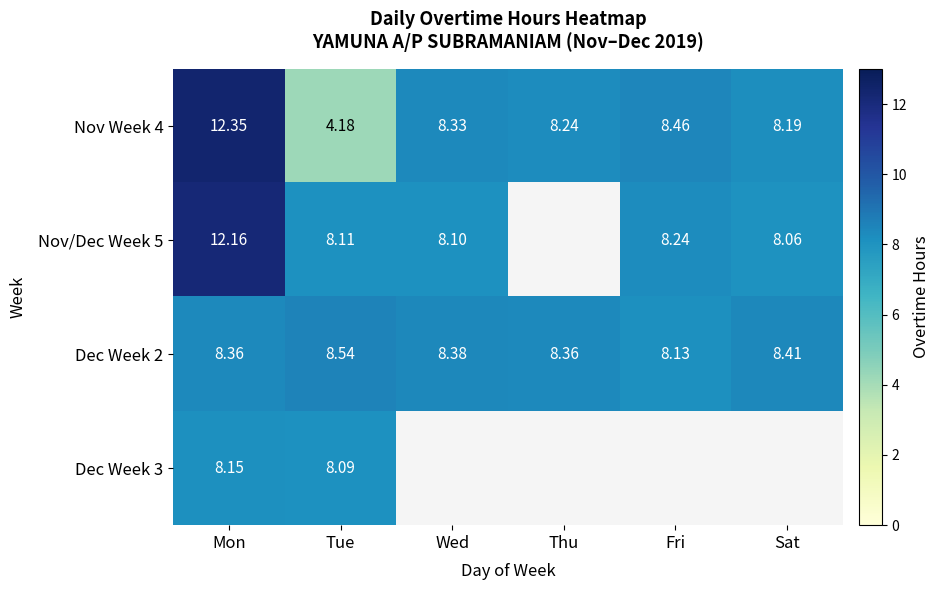

At which category is the sum across all series the highest?

Mon